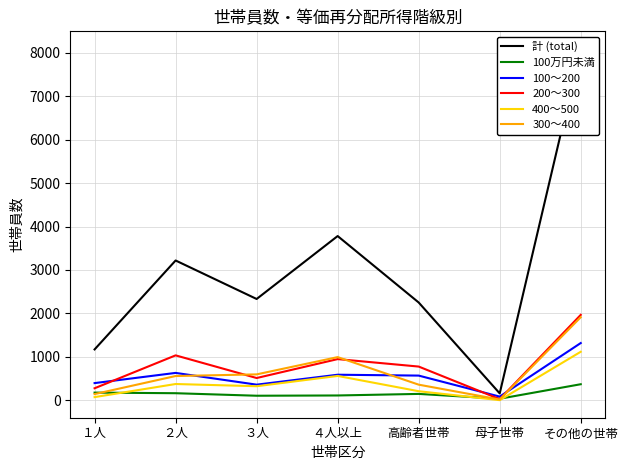

The value of 100万円未満 at ２人 is 229. True or false?

False